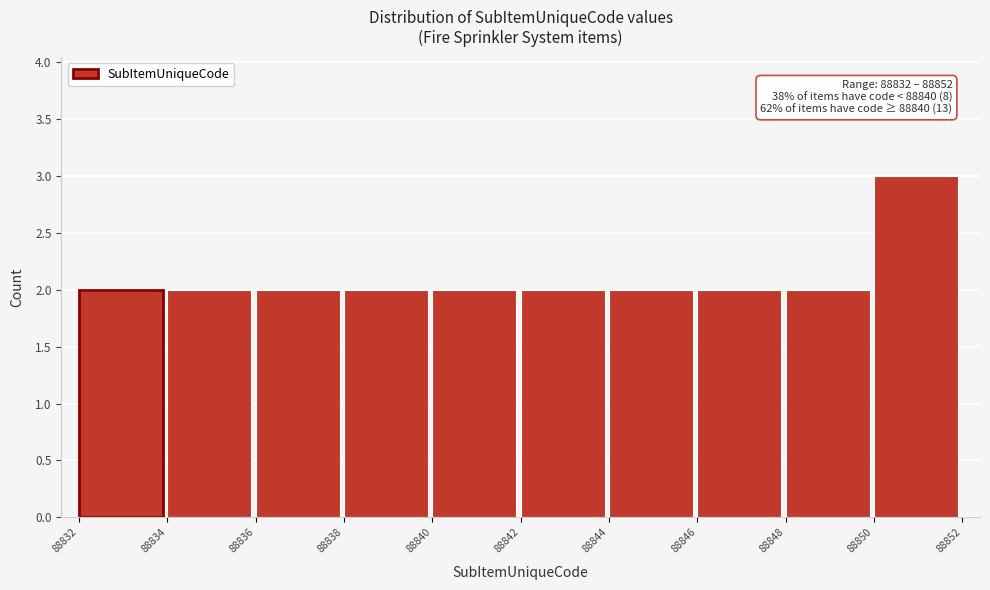

Which range on the x-axis has the tallest bar?

88850 to 88852